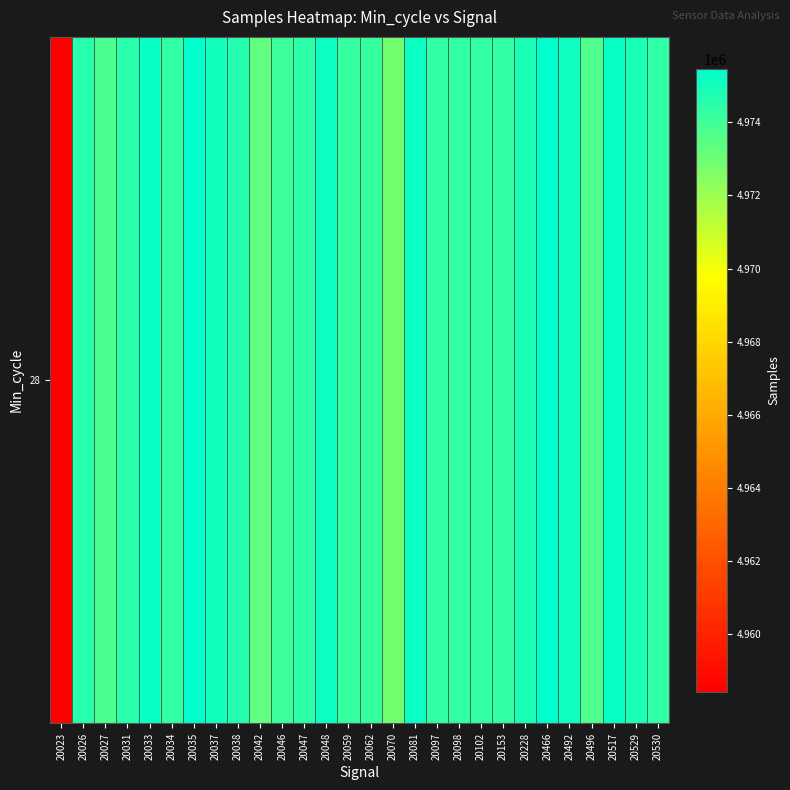

What is the difference between the maximum and minimum values?

17025